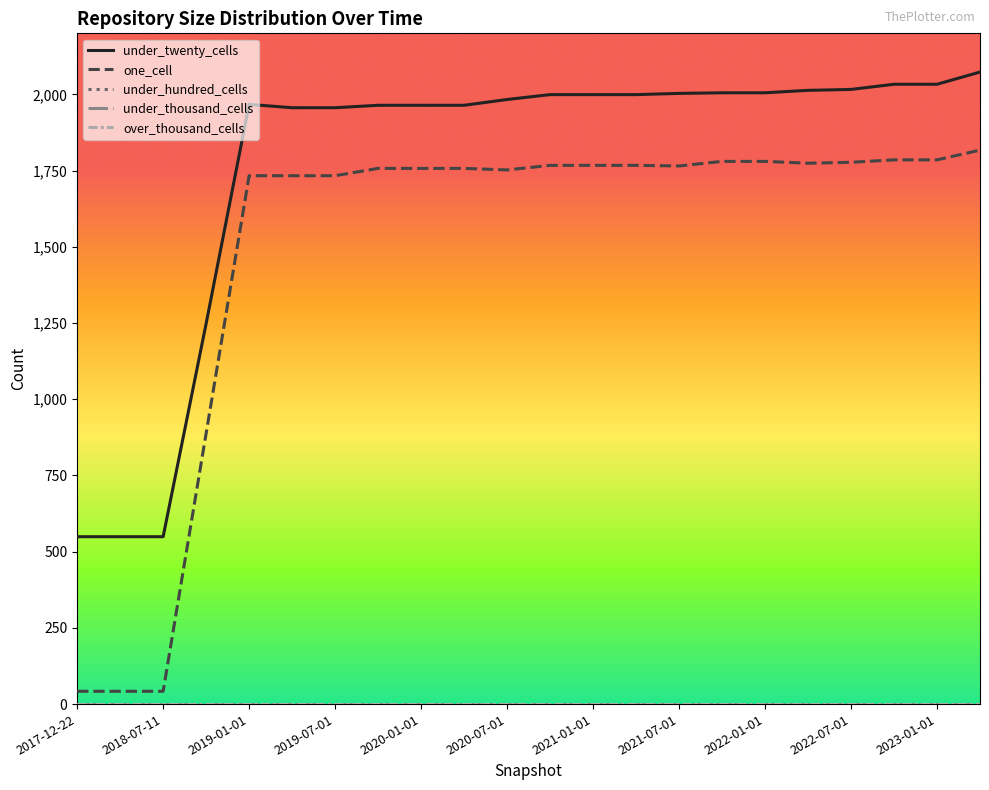

Reading left to right, what are all the values shown in this chart?

under_twenty_cells: 549	549	549	1248	1967	1956	1956	1964	1964	1964	1983	1999	1999	1999	2003	2005	2005	2013	2016	2033	2033	2073
one_cell: 42	42	42	888	1733	1733	1733	1757	1757	1757	1752	1767	1767	1767	1765	1780	1780	1774	1777	1785	1785	1817
under_hundred_cells: 0	0	0	0	0	0	0	0	0	0	0	0	0	0	0	0	0	0	0	0	0	0
under_thousand_cells: 0	0	0	0	0	0	0	0	0	0	0	0	0	0	0	0	0	0	0	0	0	0
over_thousand_cells: 0	0	0	0	0	0	0	0	0	0	0	0	0	0	0	0	0	0	0	0	0	0